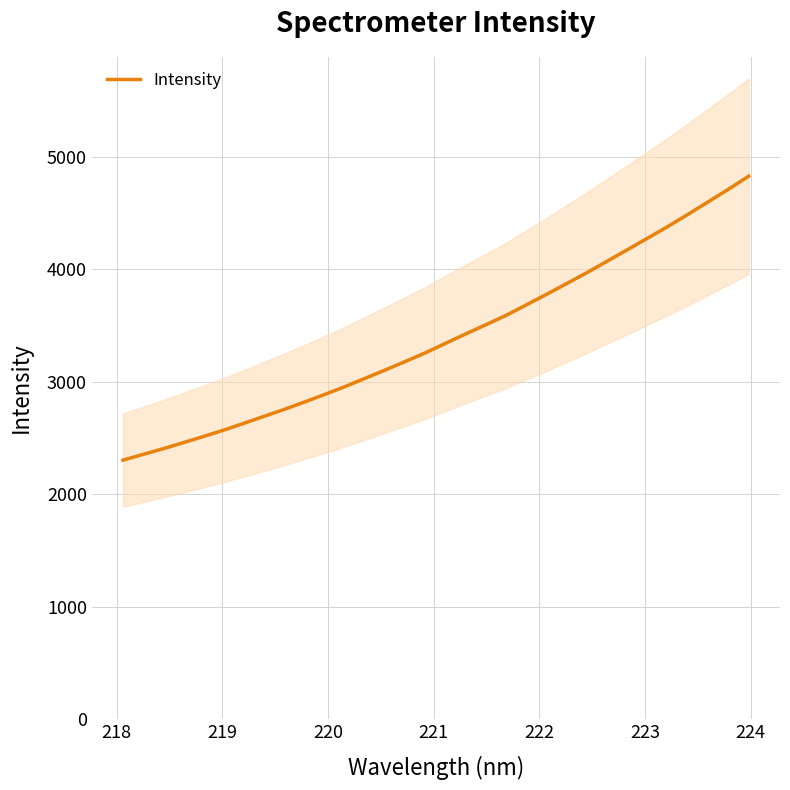

What is the smallest value displayed?

2303.4